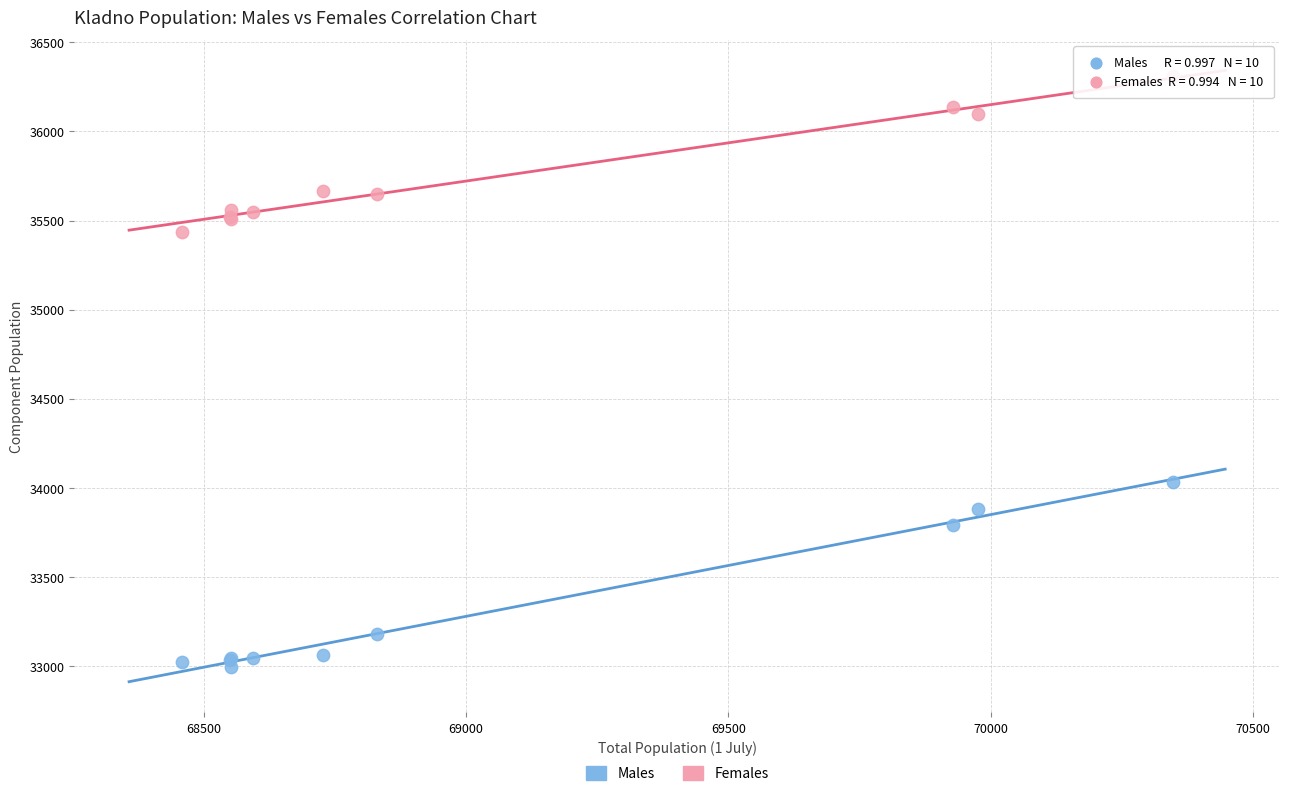

Which series contains the highest Y value?

Females